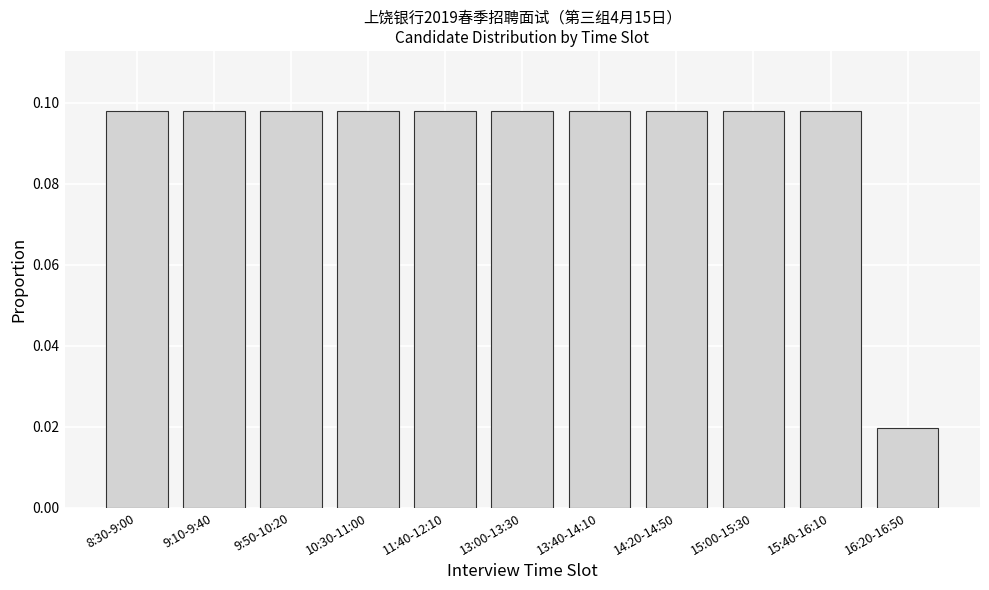

Which category has the lowest value across all series?

16:20-16:50